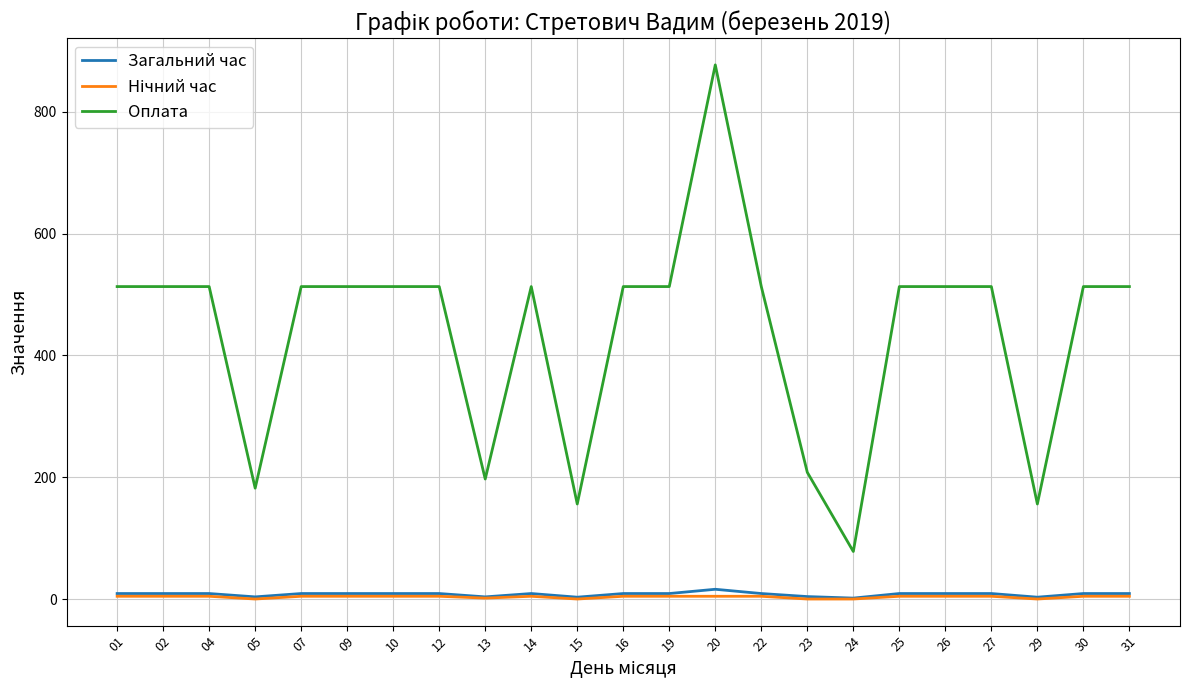

Is it true that Загальний час equals 16.0 at 20?

True